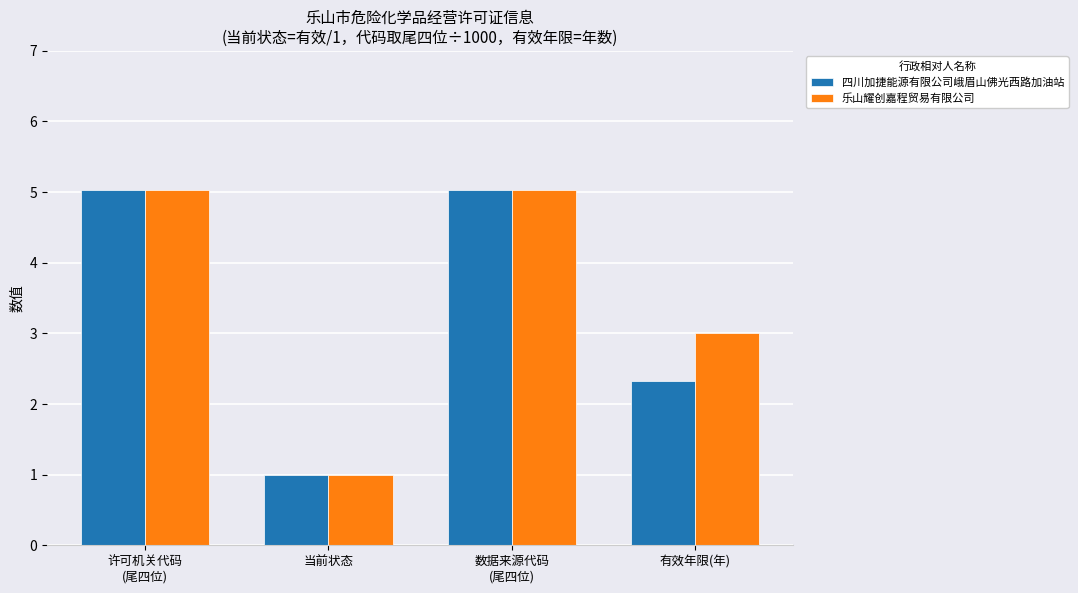

What is the total value across all series at 有效年限(年)?

5.3